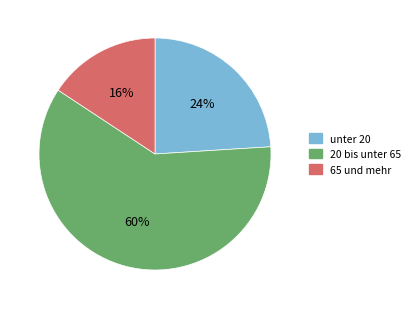

To the nearest percent, what is the difference between the 65 und mehr and unter 20 slice percentages?

8%